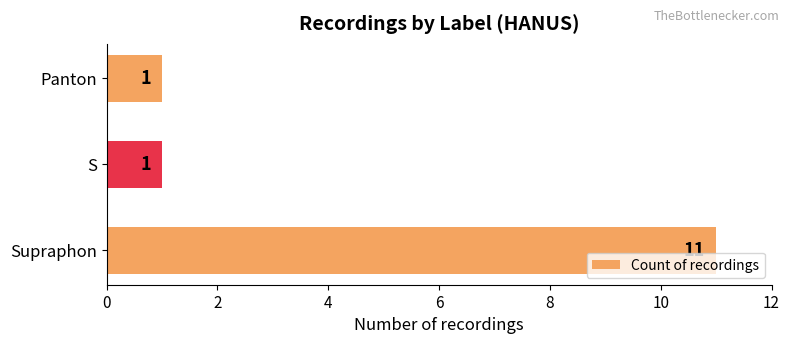

How many bars are there in total?

3